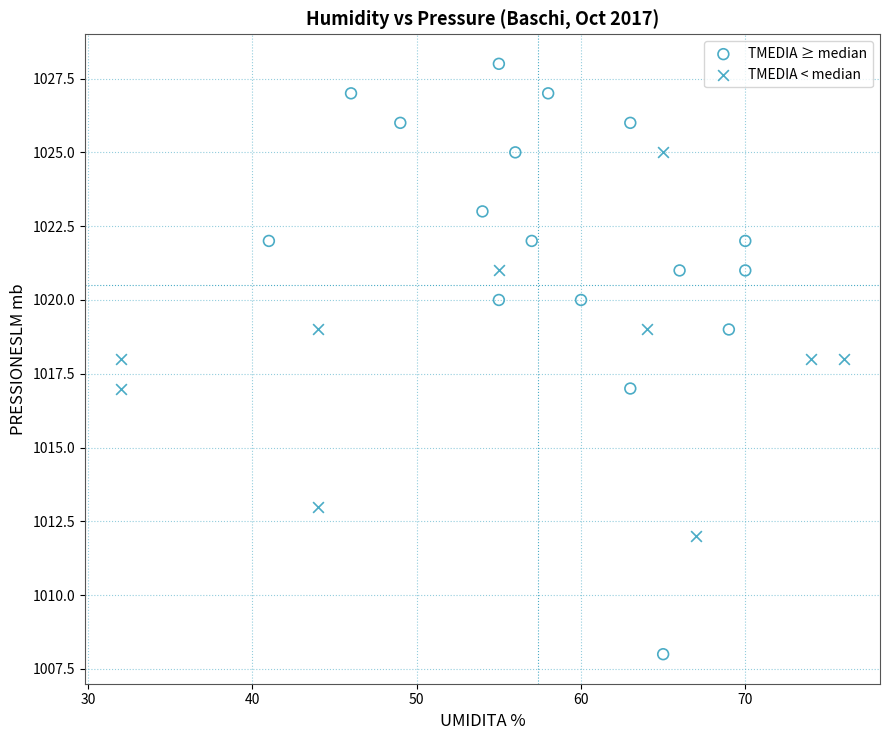

Which series reaches the maximum Y coordinate?

TMEDIA ≥ median